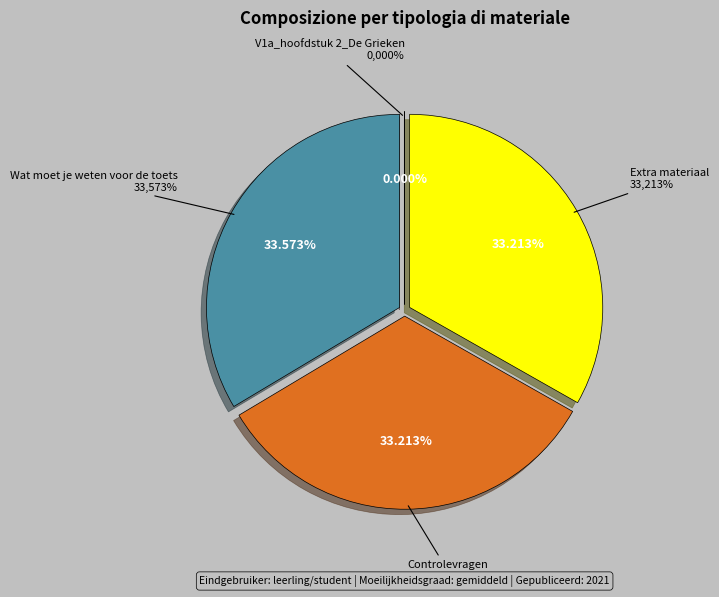

Which slice is the smallest?

V1a_hoofdstuk 2_De Grieken